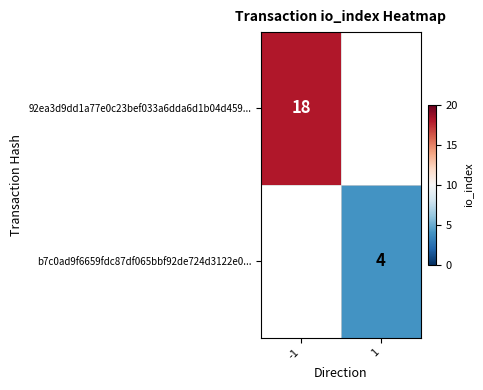

The value of b7c0ad9f6659fdc87df065bbf92de724d3122e0... at 1 is 6. True or false?

False